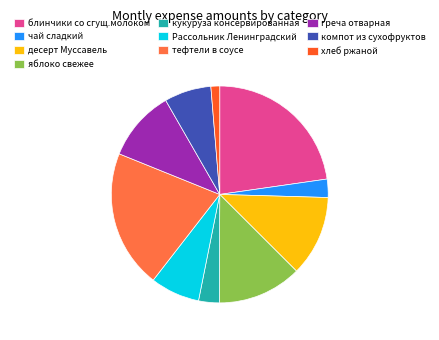

How many segments does this pie chart have?

10